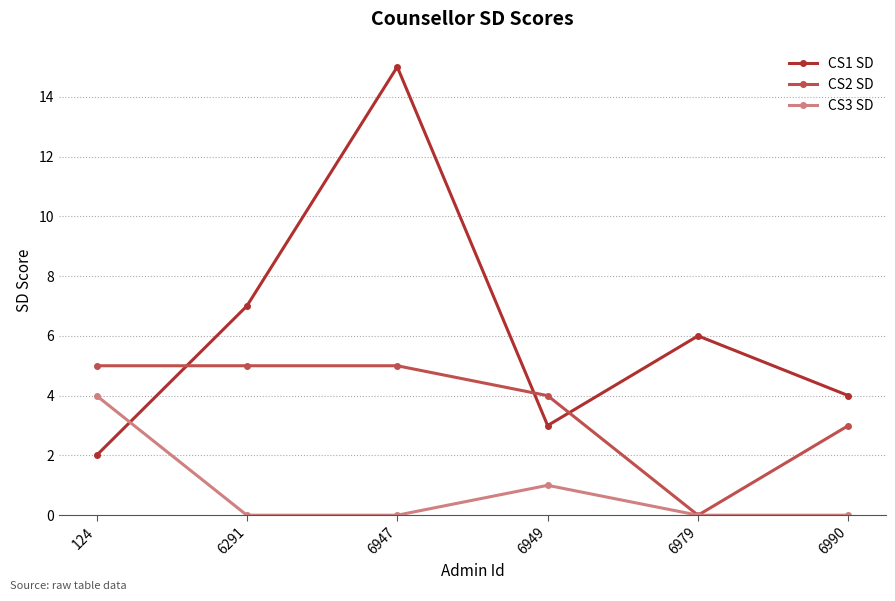

What is the total value across all series at 6291?

12